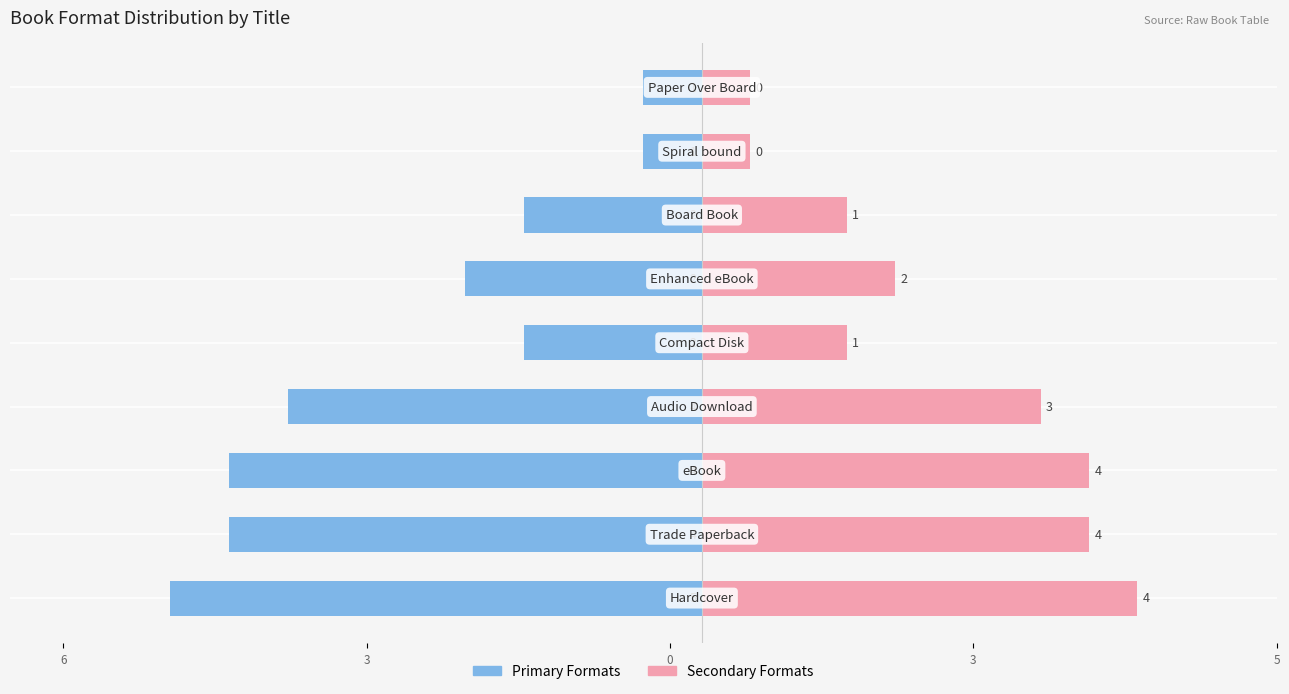

What is the label of the 8th bar from the right?

3